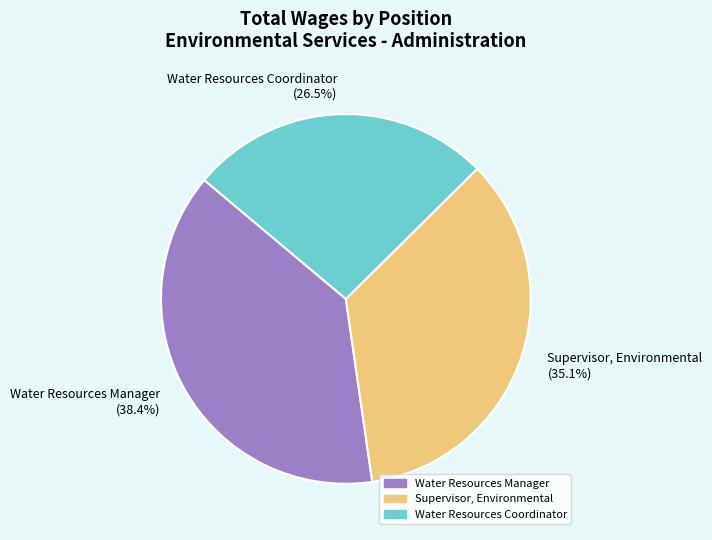

Does Water Resources Coordinator account for over 50% of the chart?

No